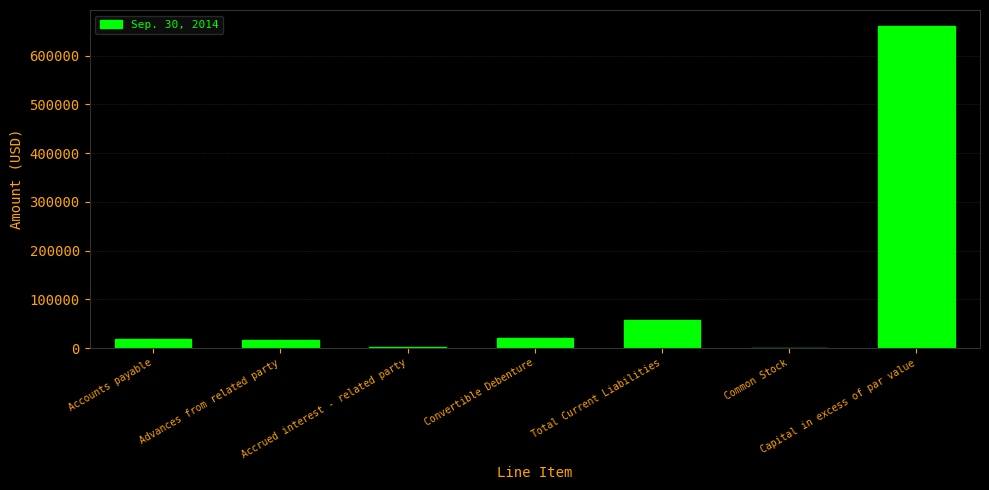

Is it true that the value at Accounts payable is 18969?

True